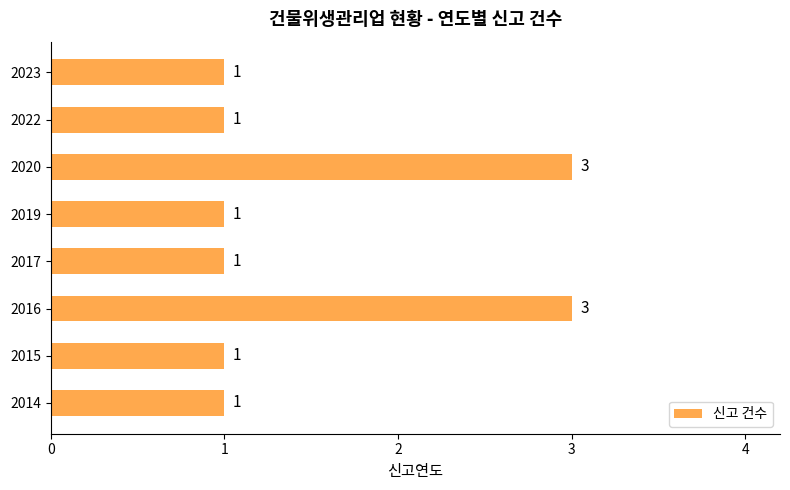

What is the ratio of the value at 2014 to the value at 2023?

1.0